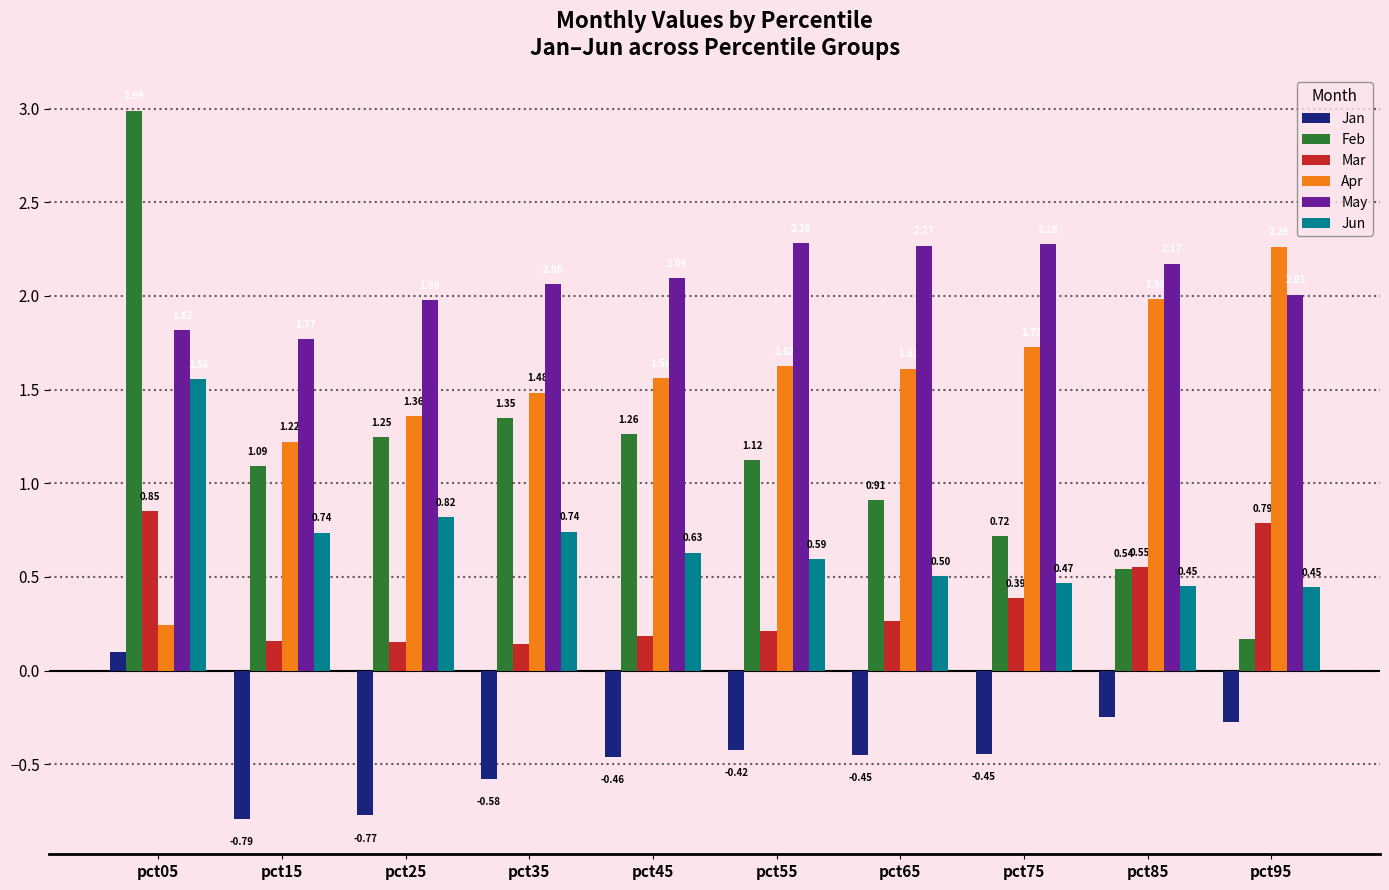

At which category is the sum across all series the highest?

pct05